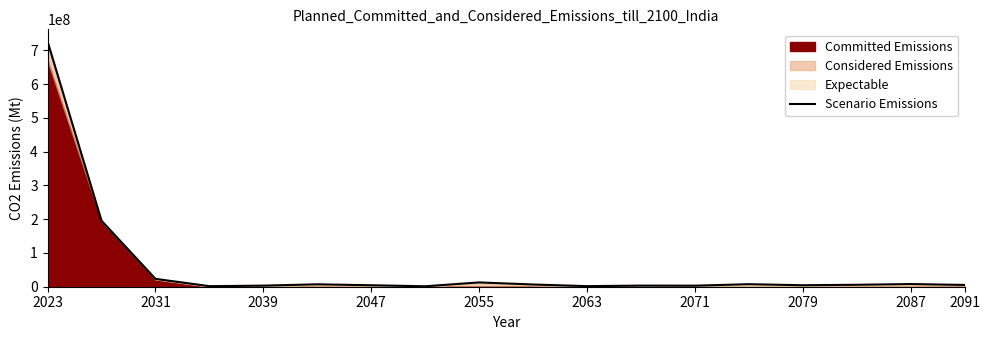

How many data points does each series have?

18